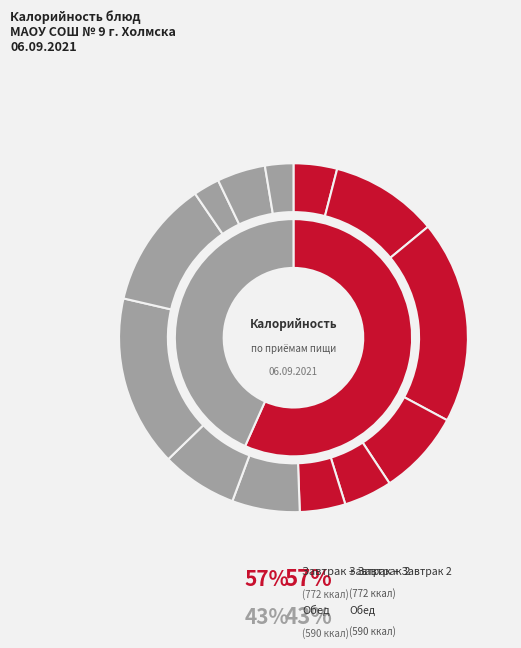

How many segments does this pie chart have?

13